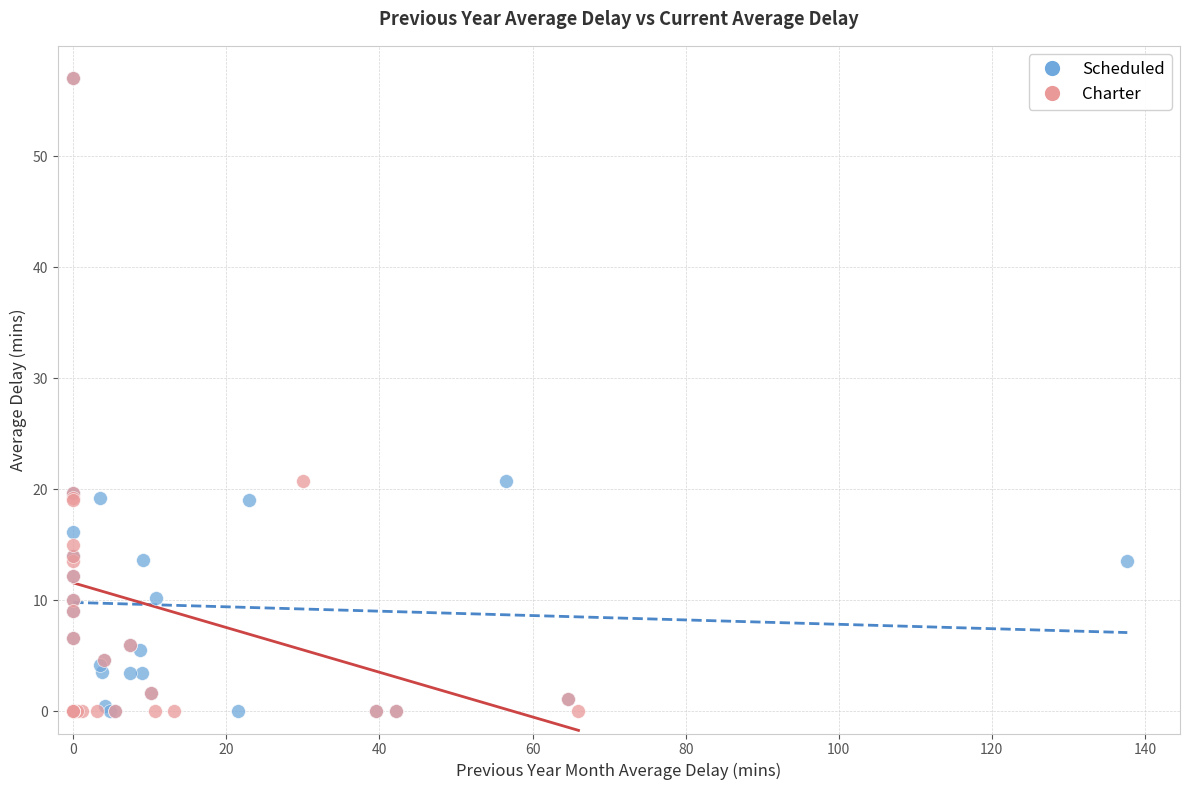

What are all the series names shown in the legend?

Scheduled, Charter